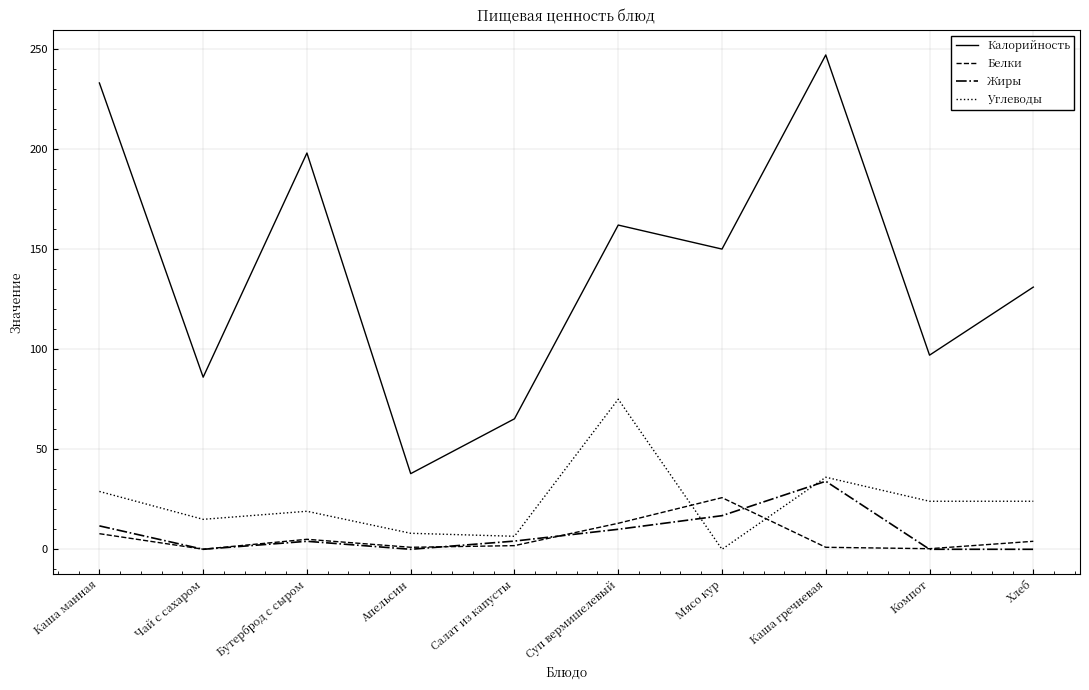

At which category does the chart reach its peak across all series?

Каша гречневая